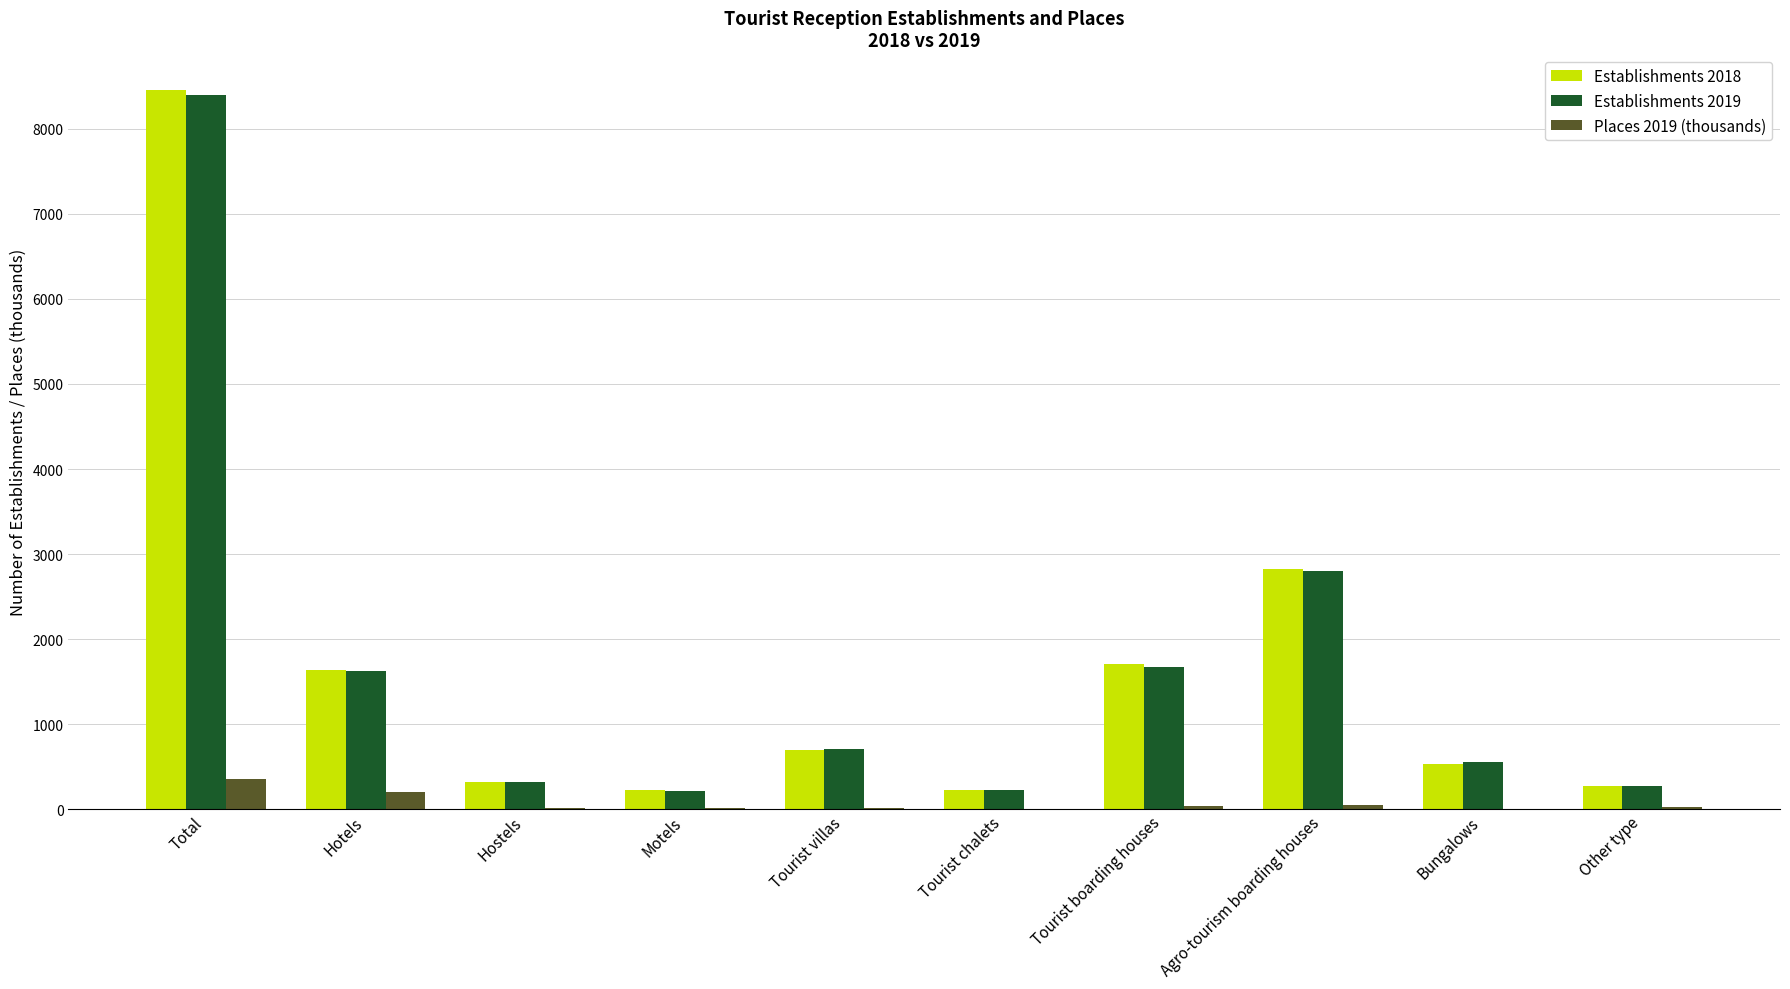

What is the sum of all Establishments 2019 values?

16804.0